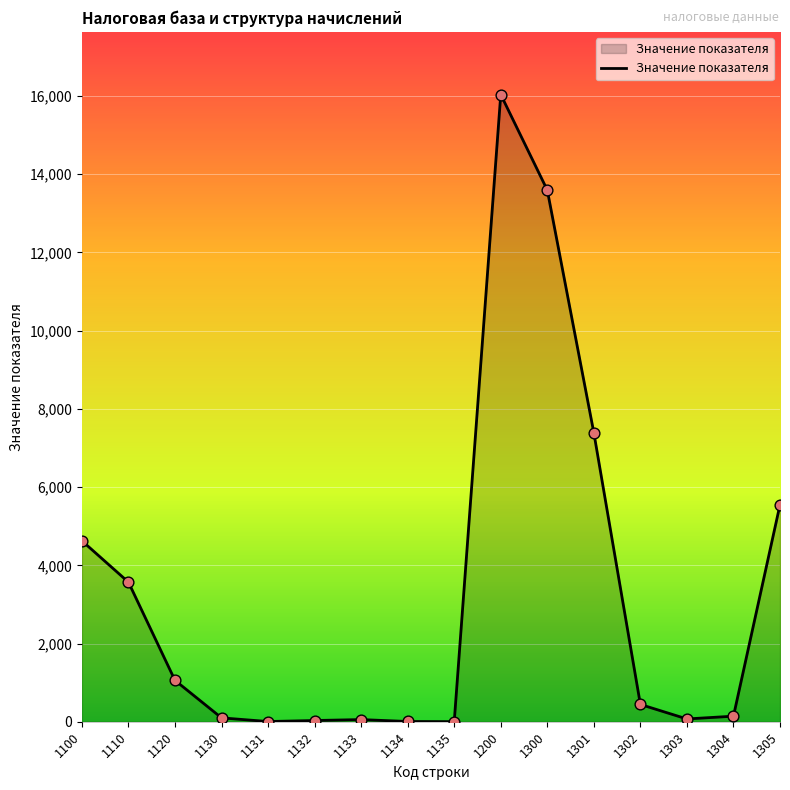

Between 1305 and 1301, which is larger?

1301